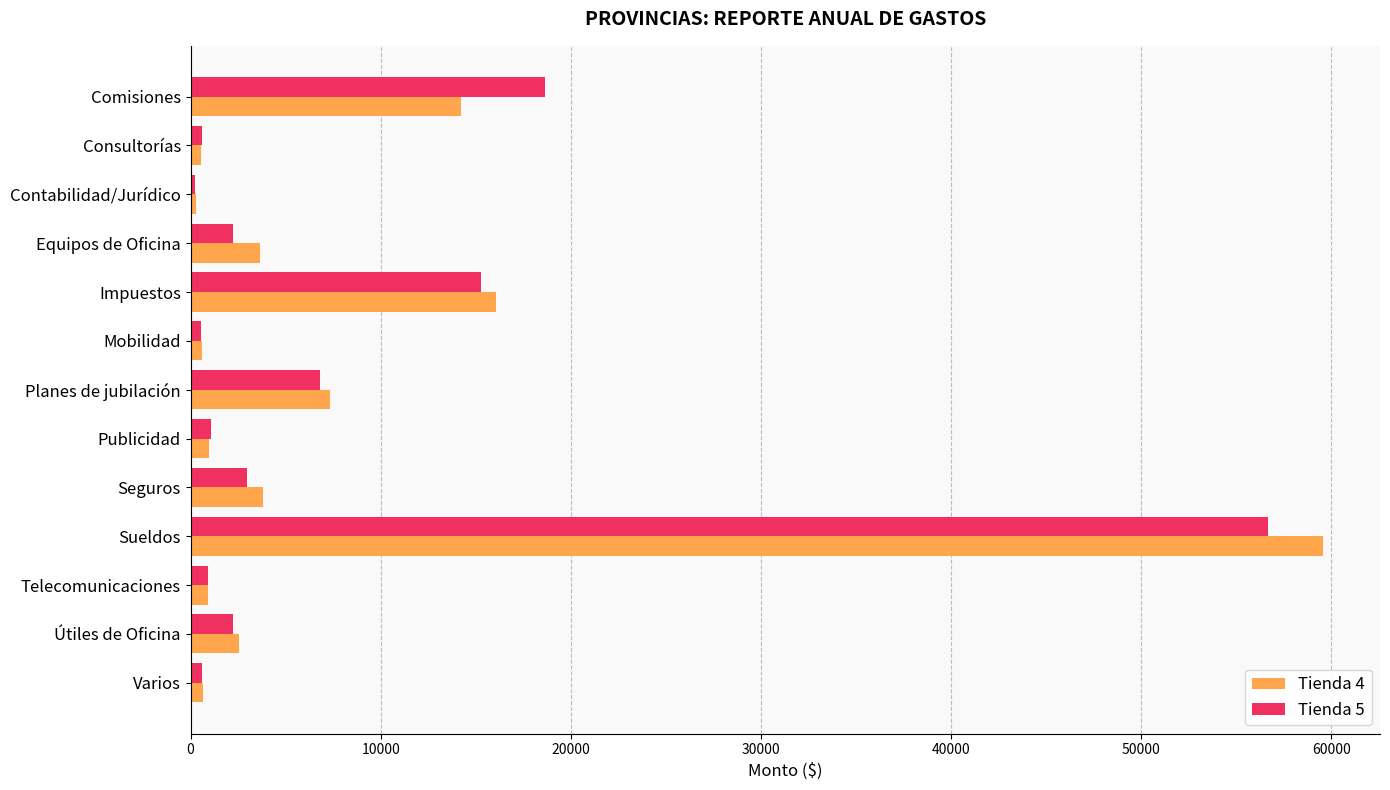

List the series in order of their peak value, highest first.

Tienda 4, Tienda 5